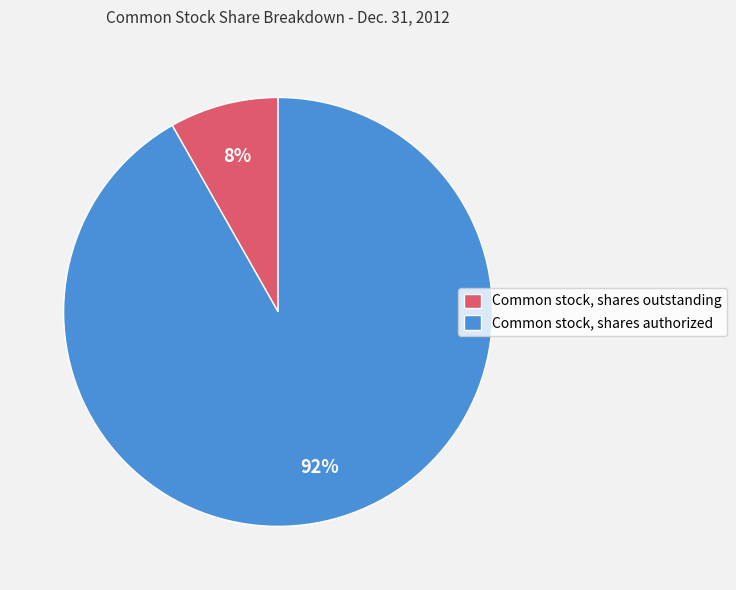

Which category has the biggest portion of the pie?

Common stock, shares authorized